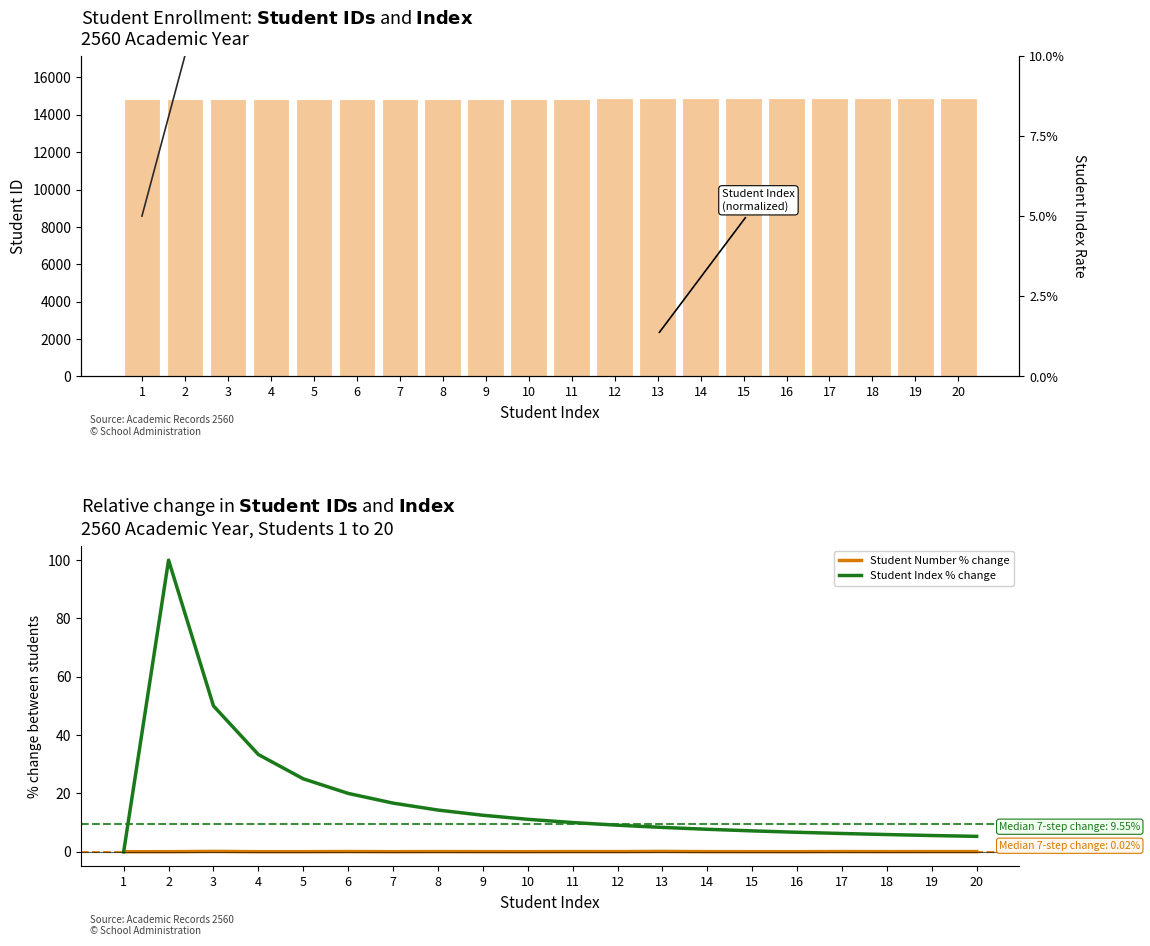

List the series in order of their peak value, lowest first.

Student Number % change, Student Index (normalized), Student Index % change, Student Number